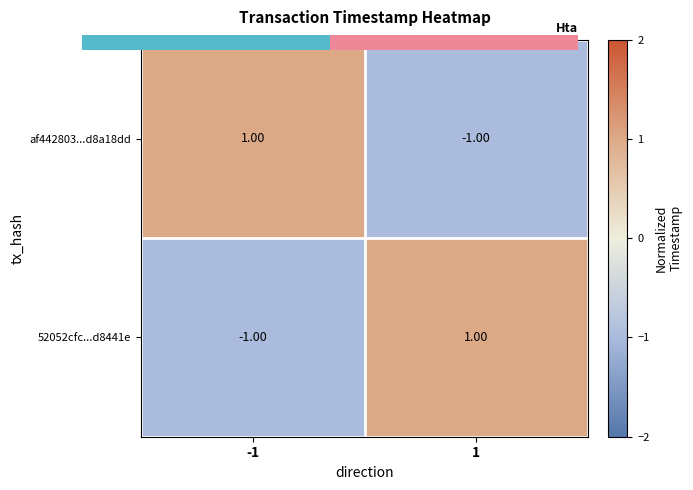

Rank the categories by 52052cfc...d8441e value from highest to lowest.

1, -1